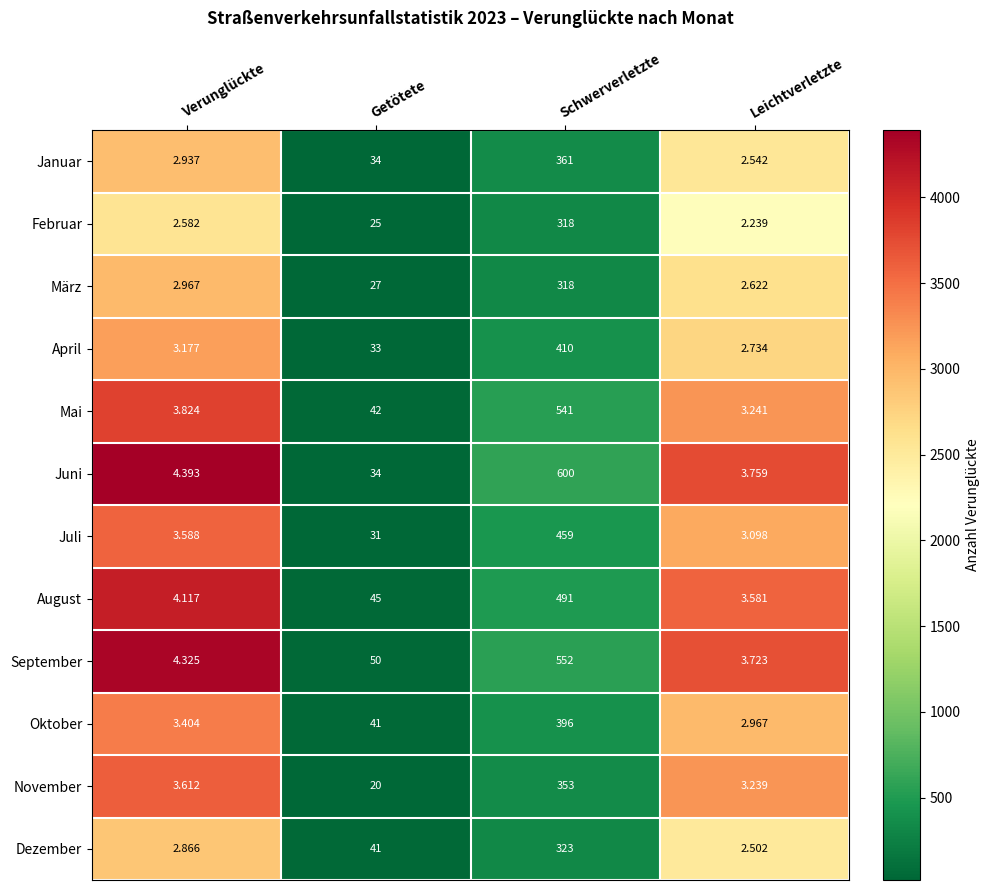

How many data points does each series have?

4